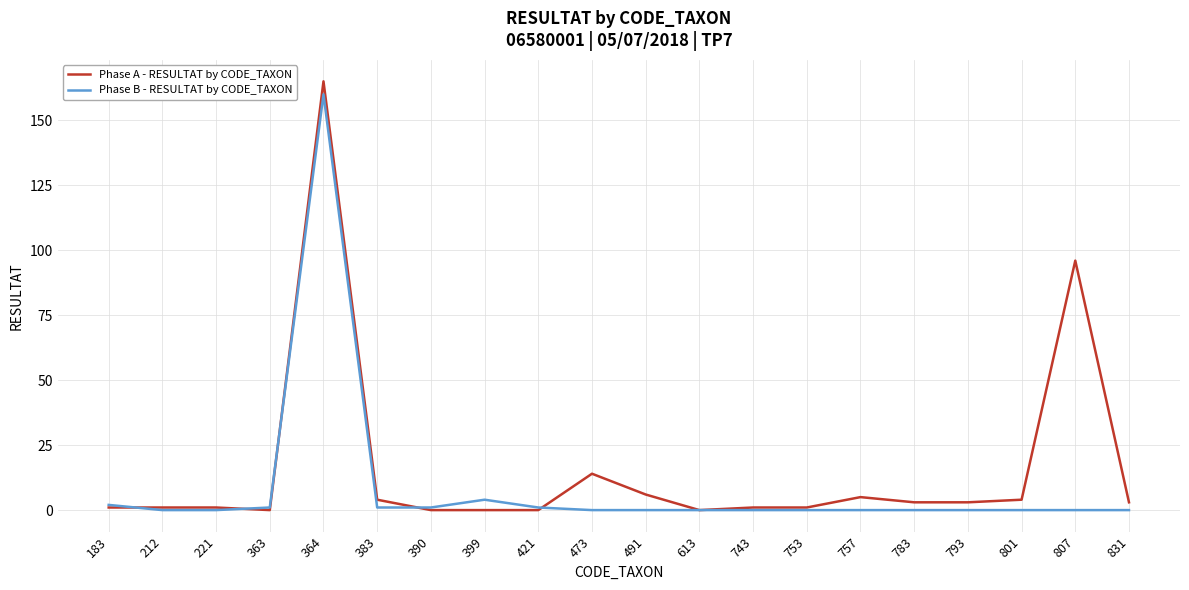

Which series has the widest spread of values?

Phase A - RESULTAT by CODE_TAXON